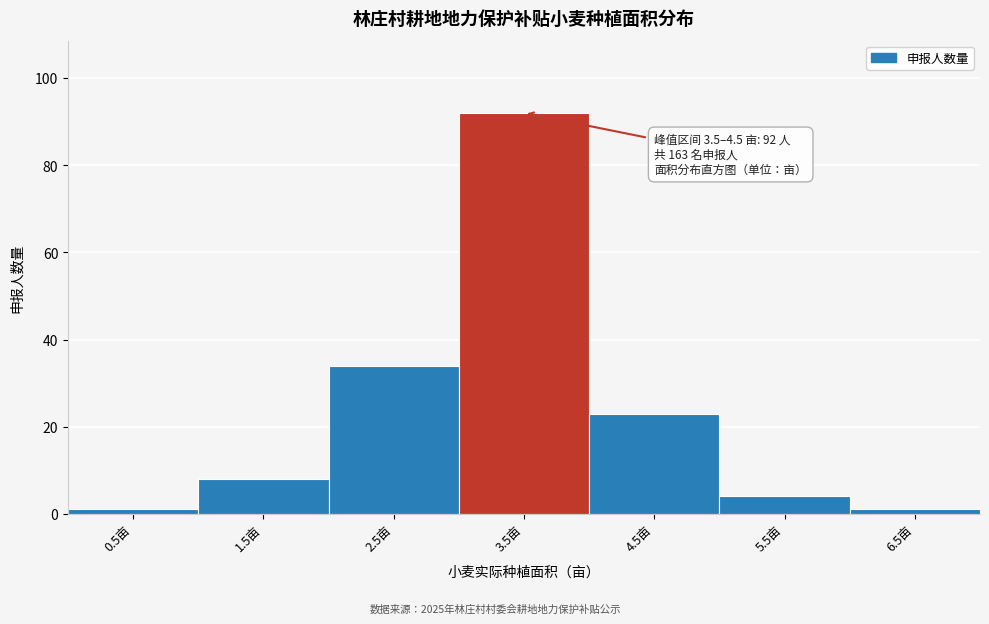

Reading left to right, transcribe all the data shown in this chart.

1	8	34	92	23	4	1